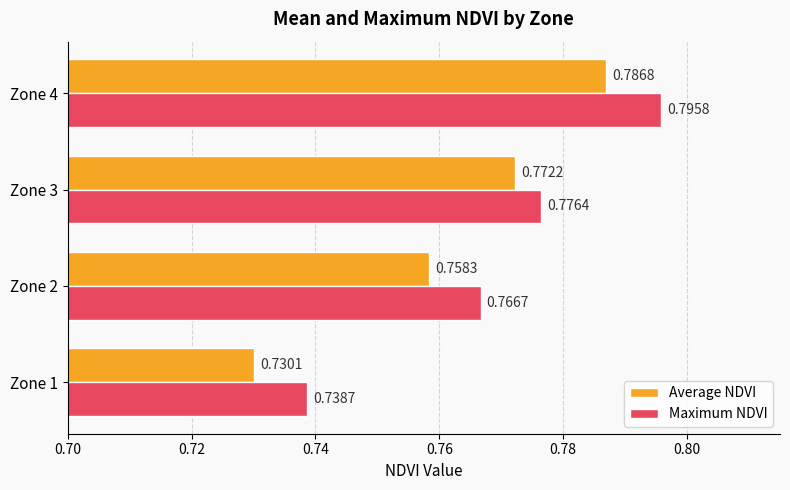

At which label does Maximum NDVI reach its minimum?

Zone 1